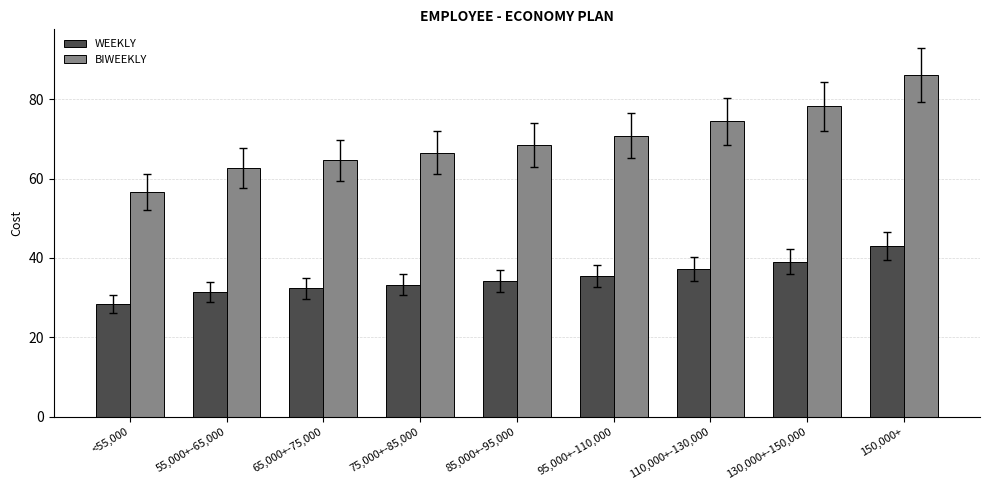

The value of WEEKLY at 55,000+-65,000 is 52.5. True or false?

False